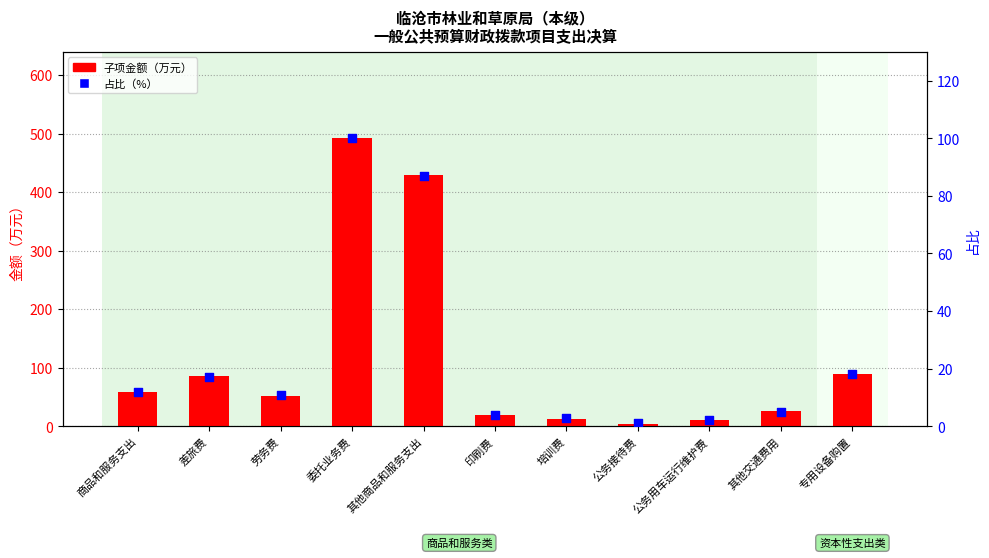

At how many categories does at least one series exceed 486?

1